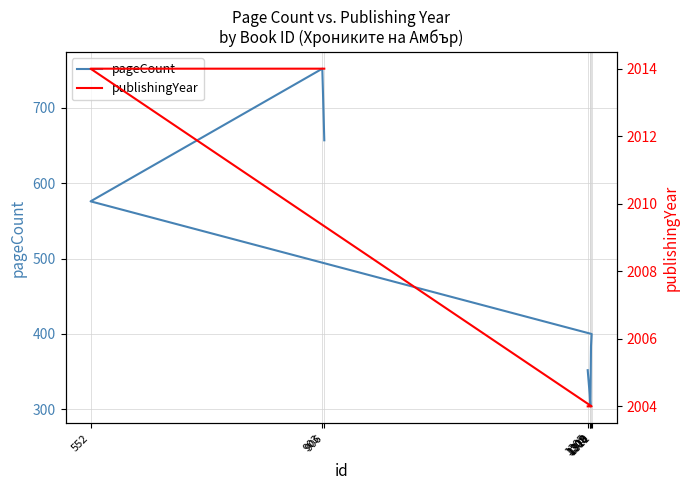

Between 552 and 1310, which is larger?

552